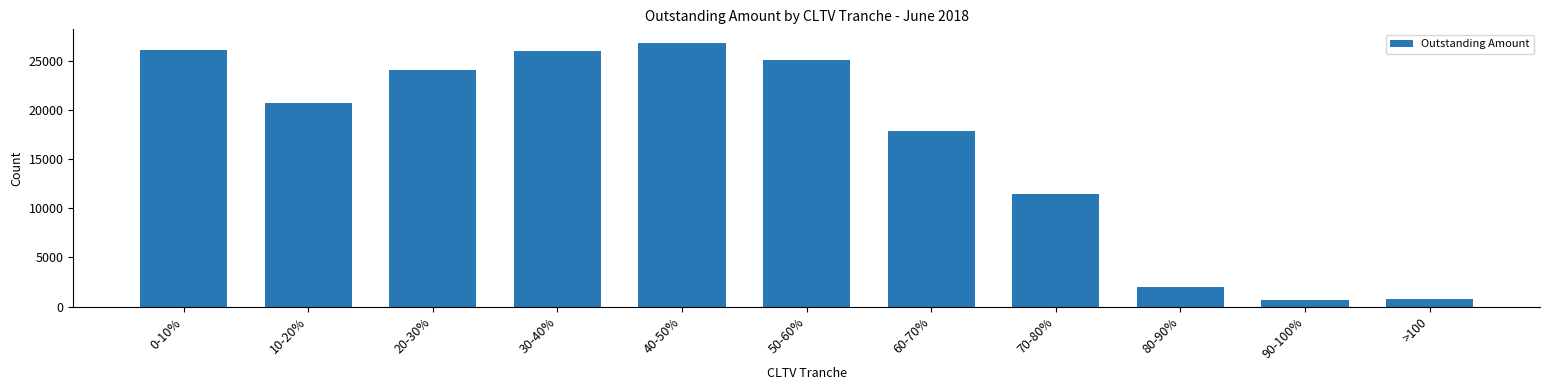

Reading right to left, extract all data points from this chart.

>100=774	90-100%=657	80-90%=1957	70-80%=11490	60-70%=17873	50-60%=25040	40-50%=26849	30-40%=25943	20-30%=24018	10-20%=20747	0-10%=26057